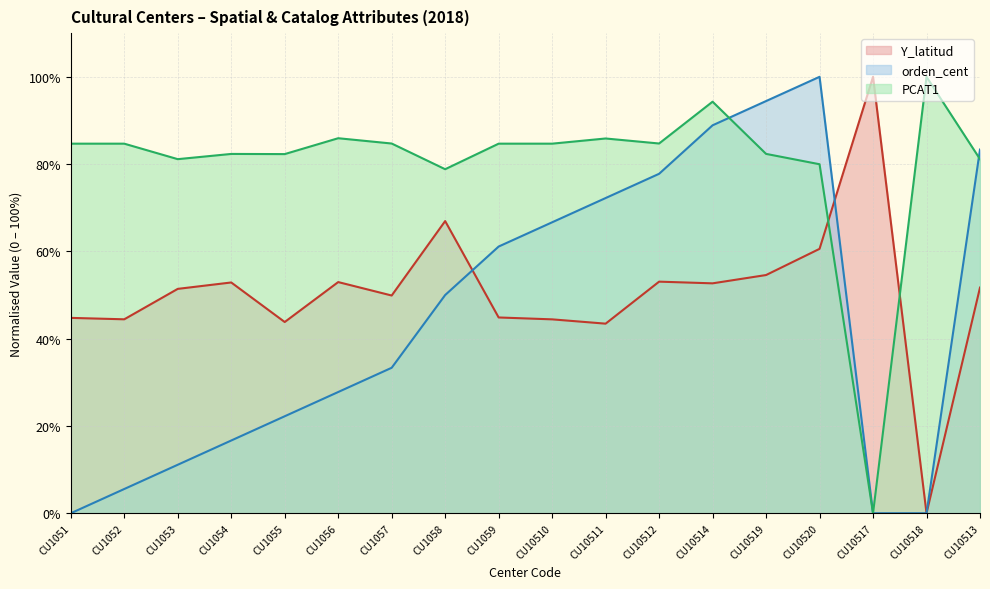

What are all the series names shown in the legend?

Y_latitud, orden_cent, PCAT1